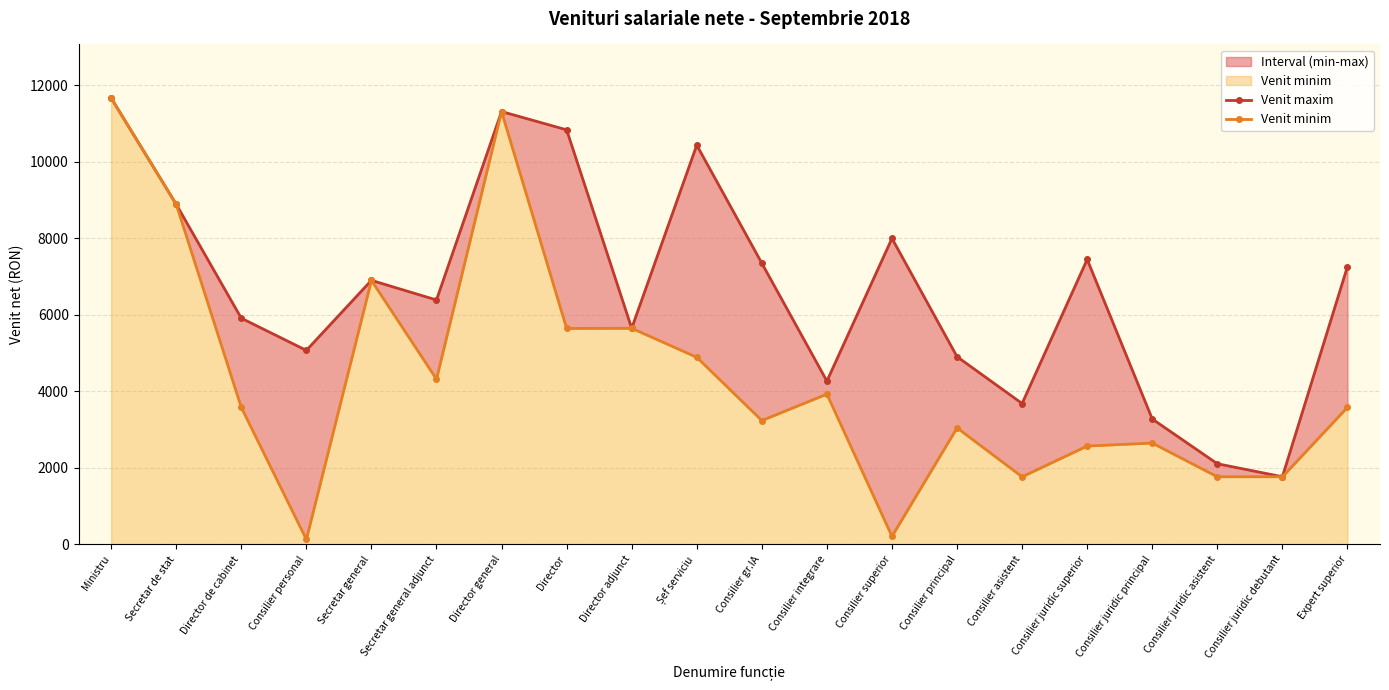

What is the average value of the Venit minim series?

4376